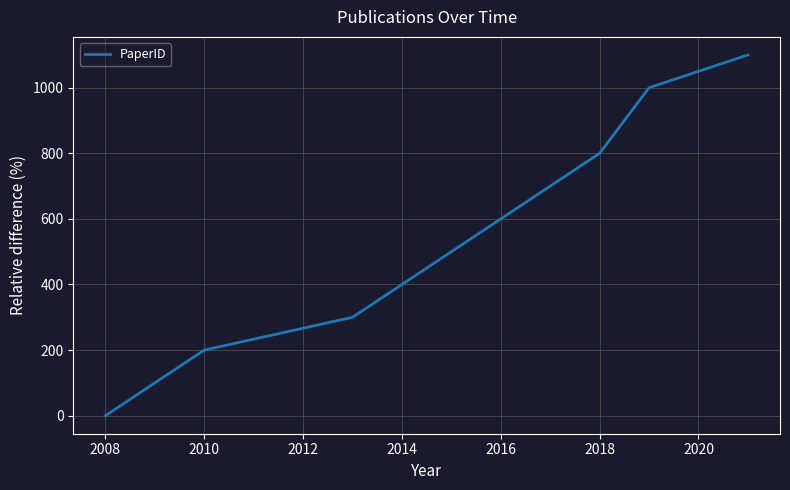

How many lines are shown in the chart?

1